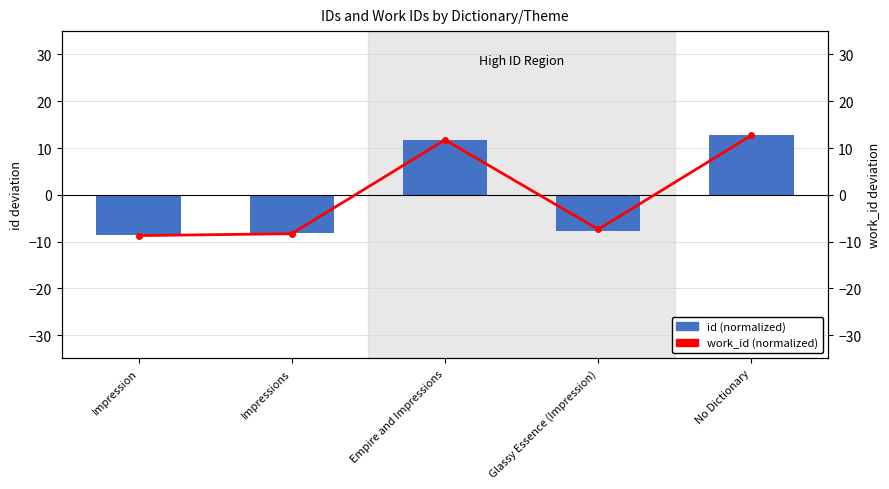

Rank the series by their maximum value, from highest to lowest.

id (normalized), work_id (normalized)